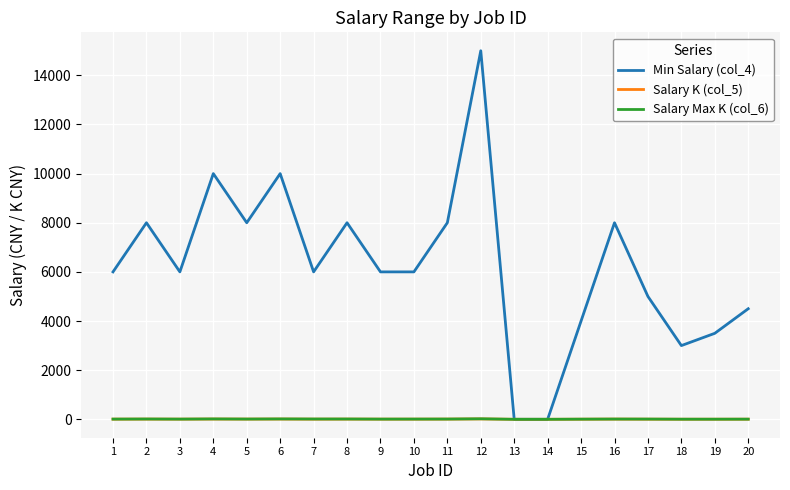

What is the highest value of the Salary K (col_5) series?

15.0